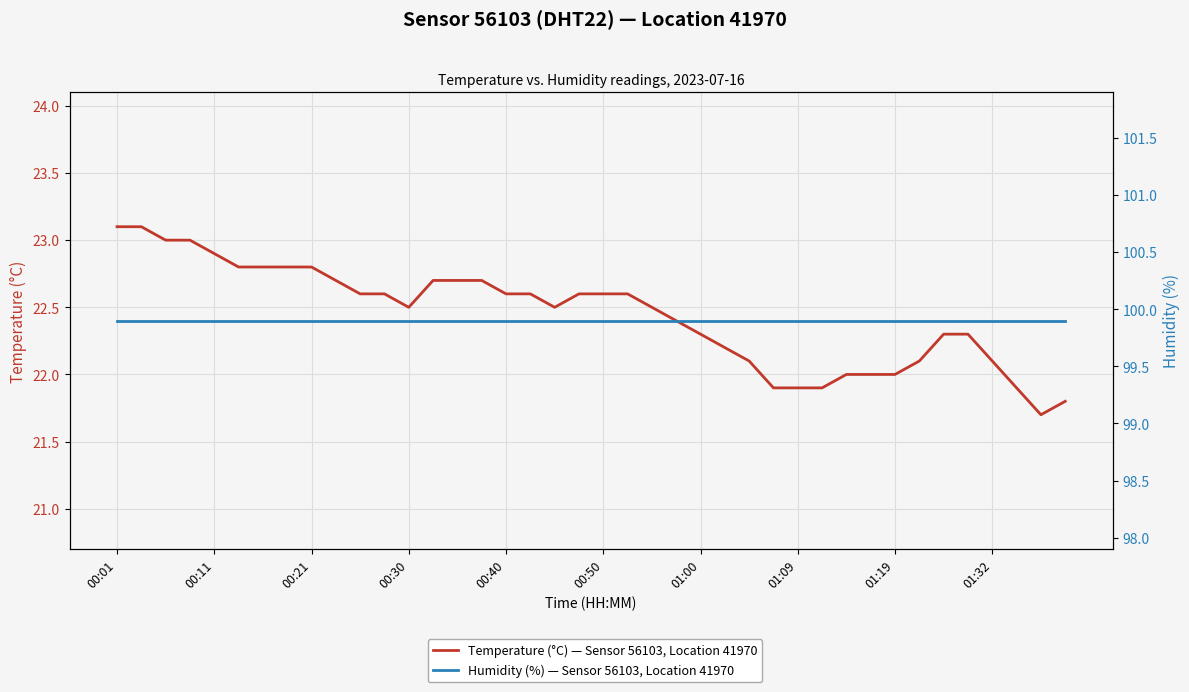

The Temperature (°C) — Sensor 56103, Location 41970 series shows 40.0 at 34. True or false?

False